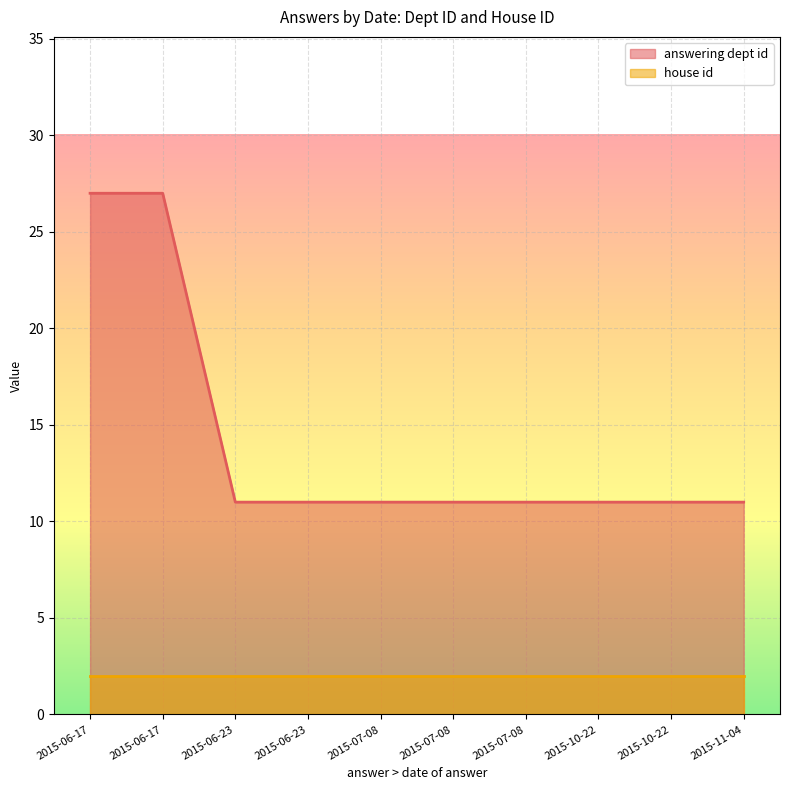

Rank the series at 2015-06-17 from highest to lowest value.

answering dept id, house id